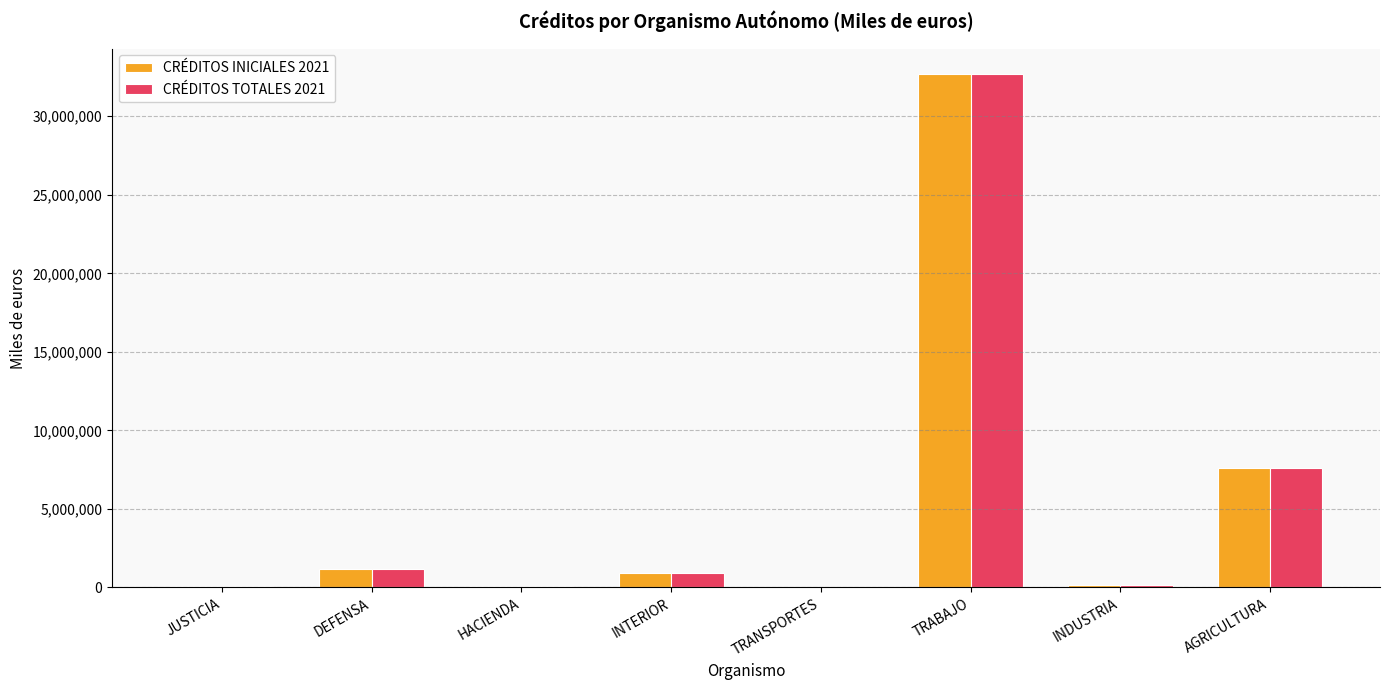

What is the difference between the CRÉDITOS TOTALES 2021 values at JUSTICIA and INTERIOR?

824563